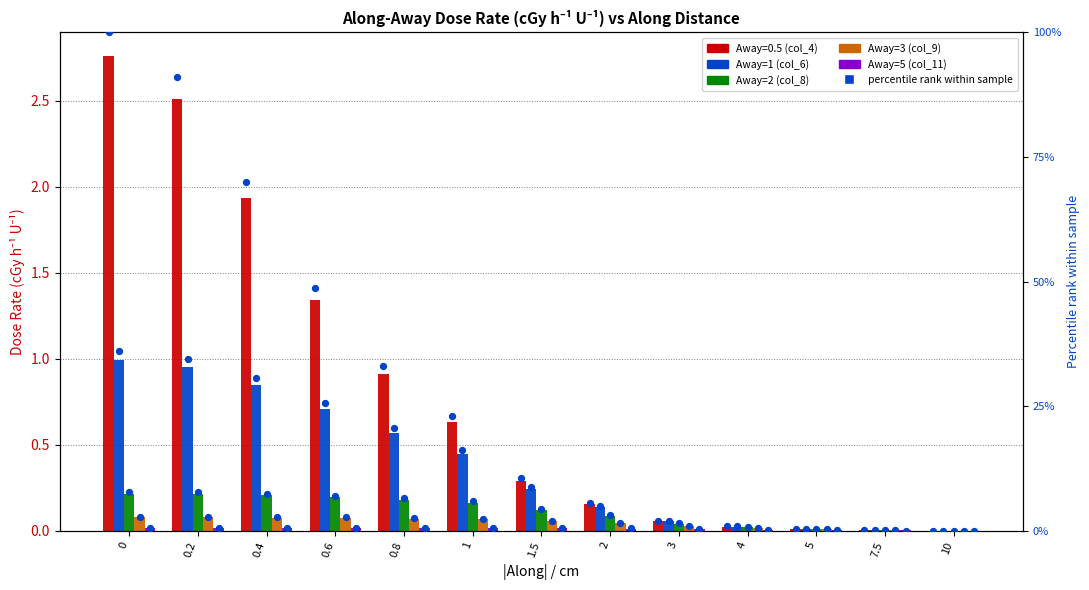

What are all the series names shown in the legend?

Away=0.5 (col_4), Away=1 (col_6), Away=2 (col_8), Away=3 (col_9), Away=5 (col_11)